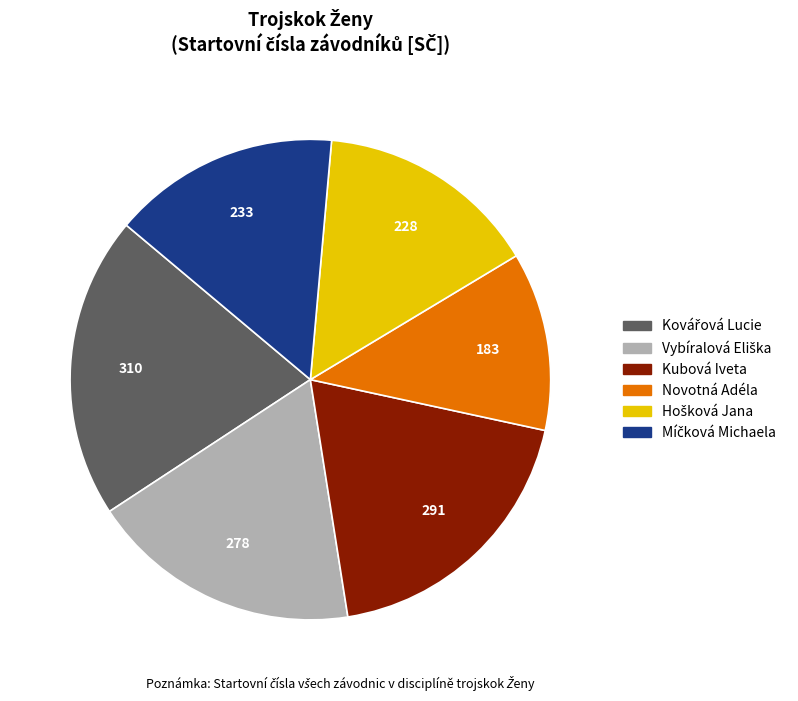

Is the sum of Novotná Adéla and Kubová Iveta greater than half?

No